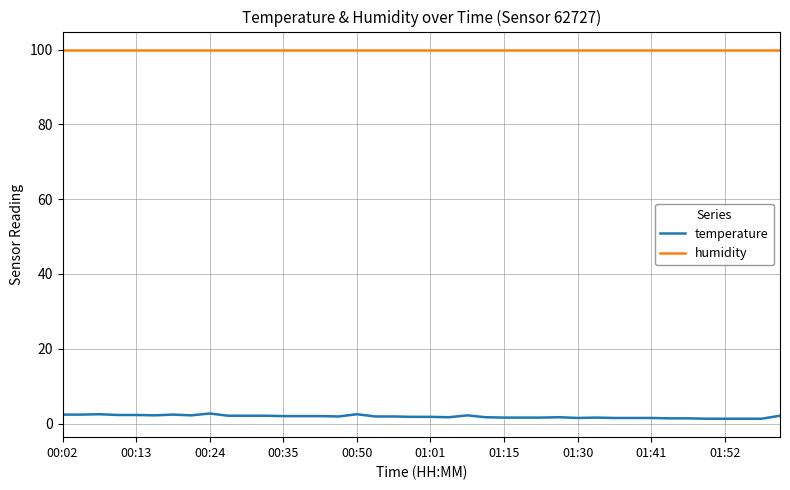

Which series has the largest range (max minus min)?

temperature